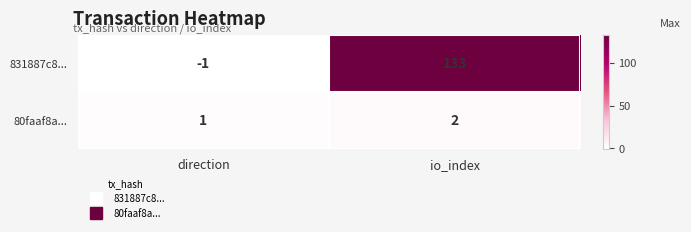

What is the average value of the 831887c8... series?

66